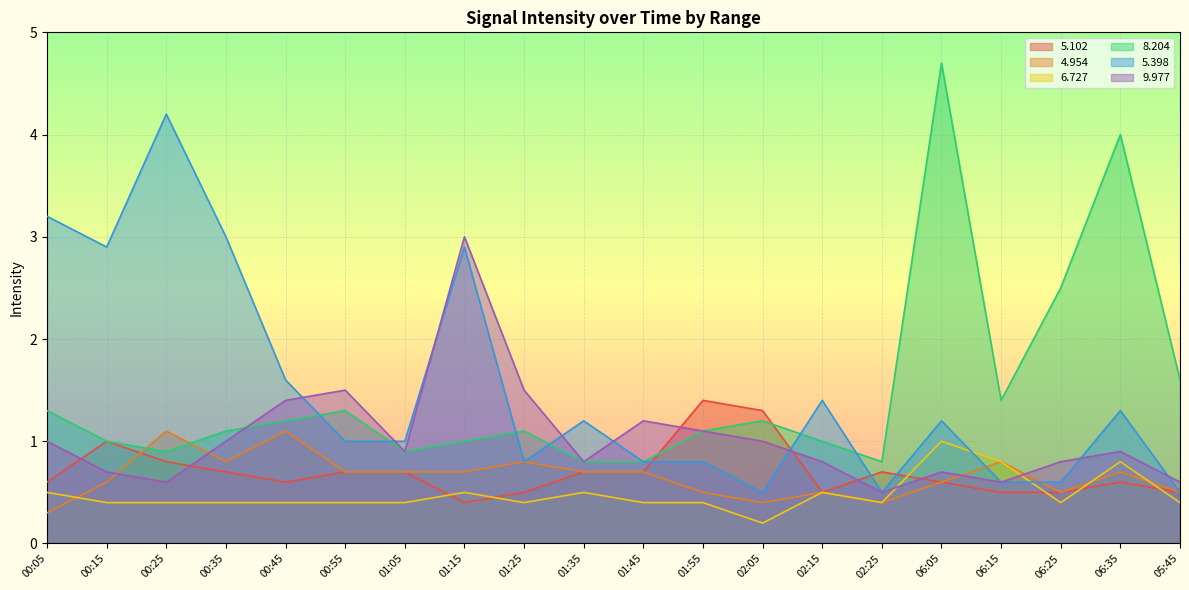

What is the total value across all series at 01:45?

4.6